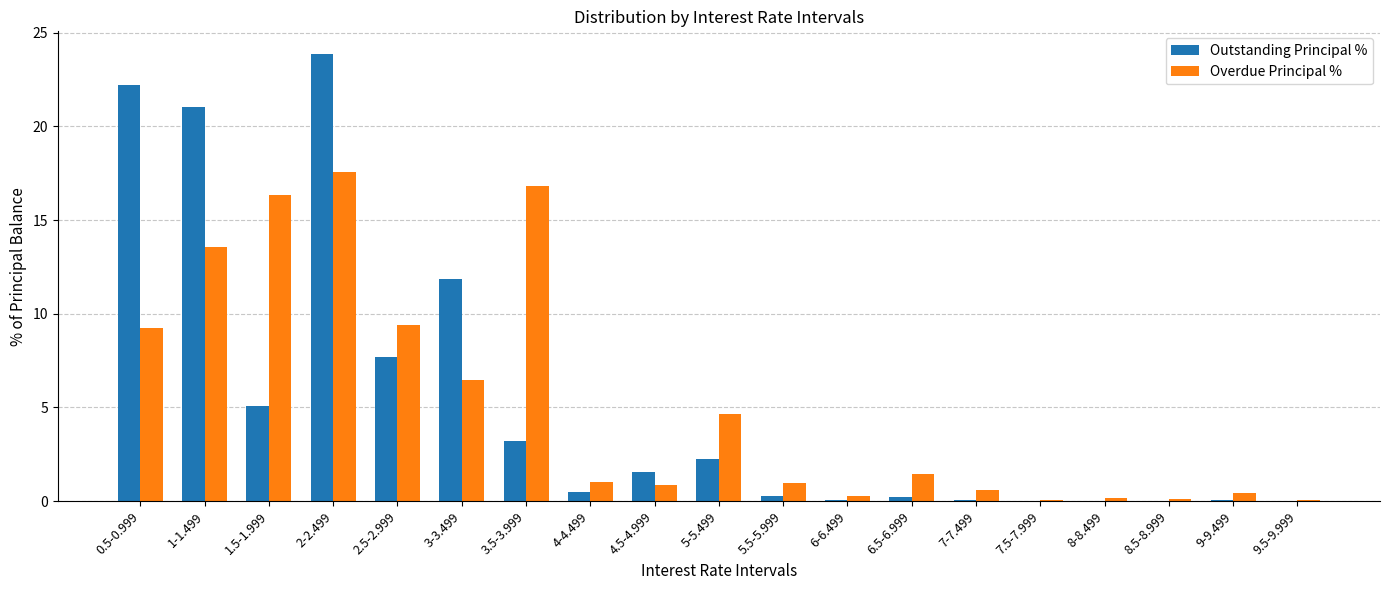

What is the greatest value displayed?

23.9